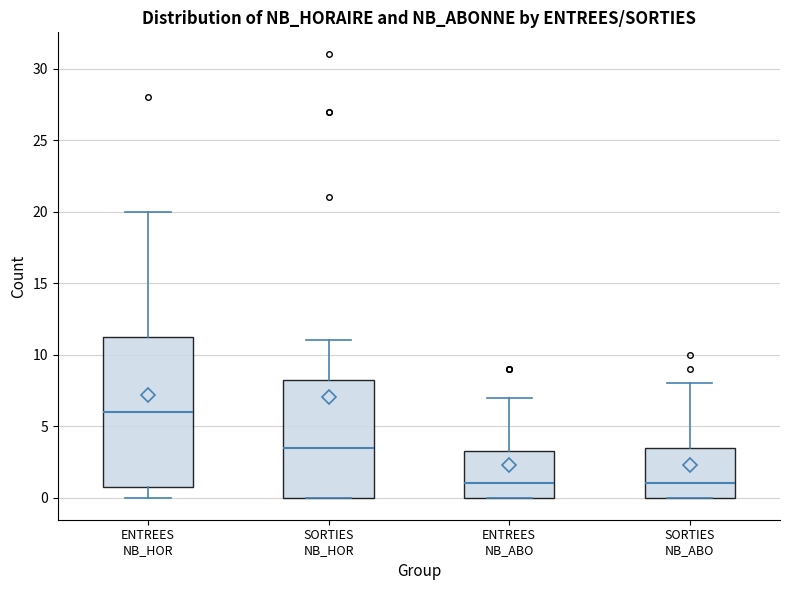

Reading left to right, read every box against the y-axis: the position of its median line, the range the box covers, and the ends of its whiskers. The values are not printed on the chart, so give them approximately, as read against the axis.

ENTREES NB_HOR: median 6.0, box 1.0 to 11.5, whiskers 0.0 to 20.0
SORTIES NB_HOR: median 3.5, box 0.0 to 8.5, whiskers 0.0 to 11.0
ENTREES NB_ABO: median 1.0, box 0.0 to 3.5, whiskers 0.0 to 7.0
SORTIES NB_ABO: median 1.0, box 0.0 to 3.5, whiskers 0.0 to 8.0